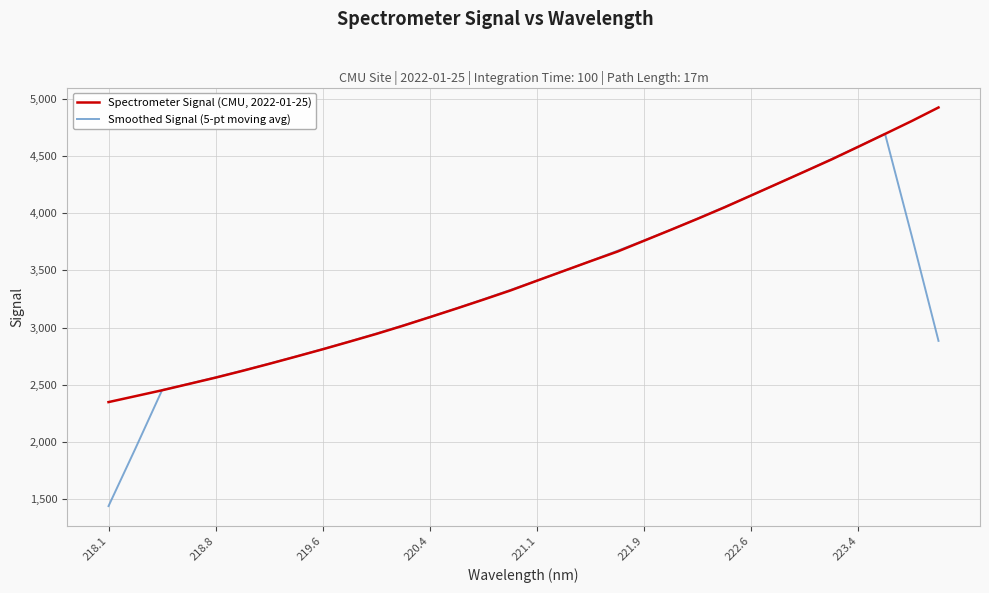

List the series in order of their peak value, highest first.

Spectrometer Signal (CMU, 2022-01-25), Smoothed Signal (5-pt moving avg)